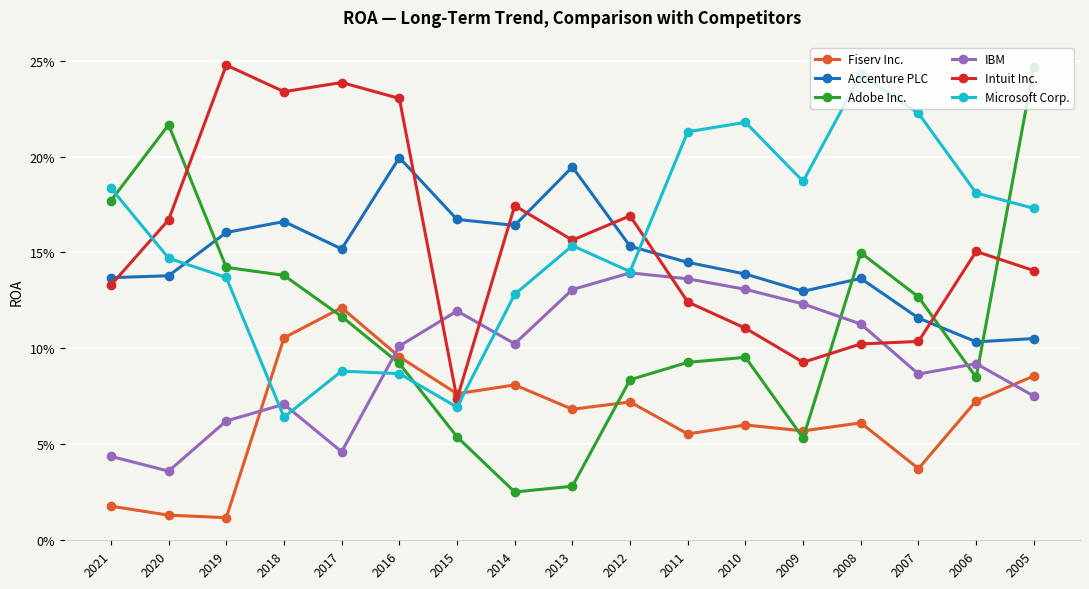

What is the sum of all IBM values?

1.6